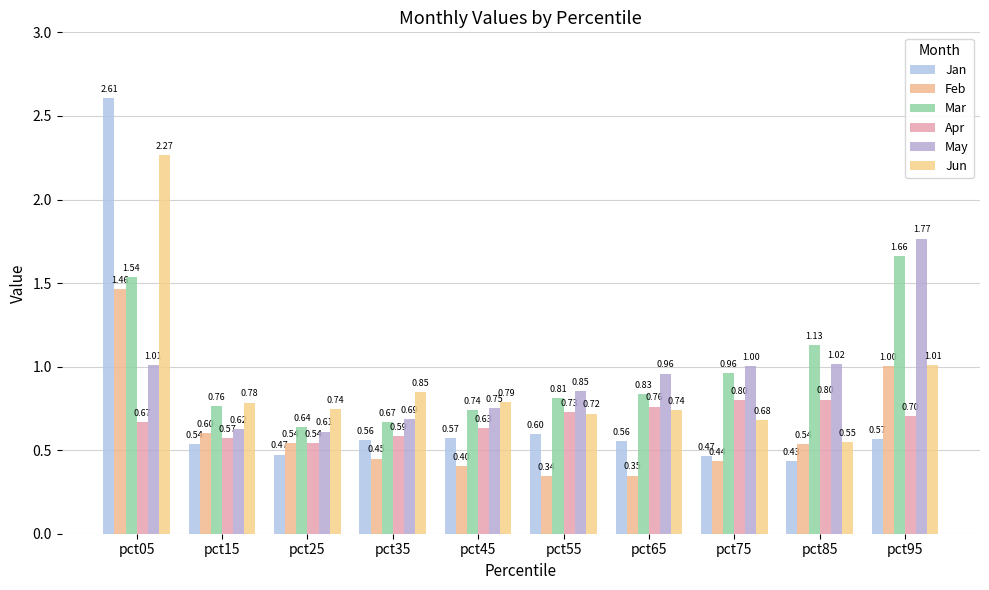

Is it true that Jun equals 3.2 at pct05?

False